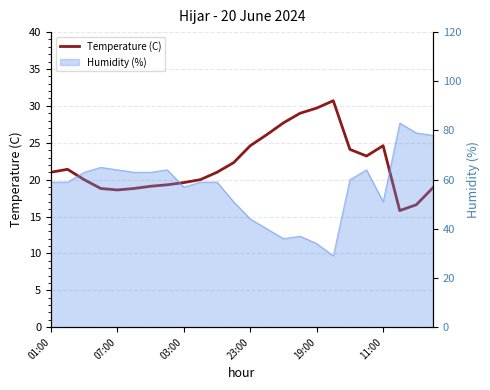

What is the difference between the maximum and minimum values?

14.9